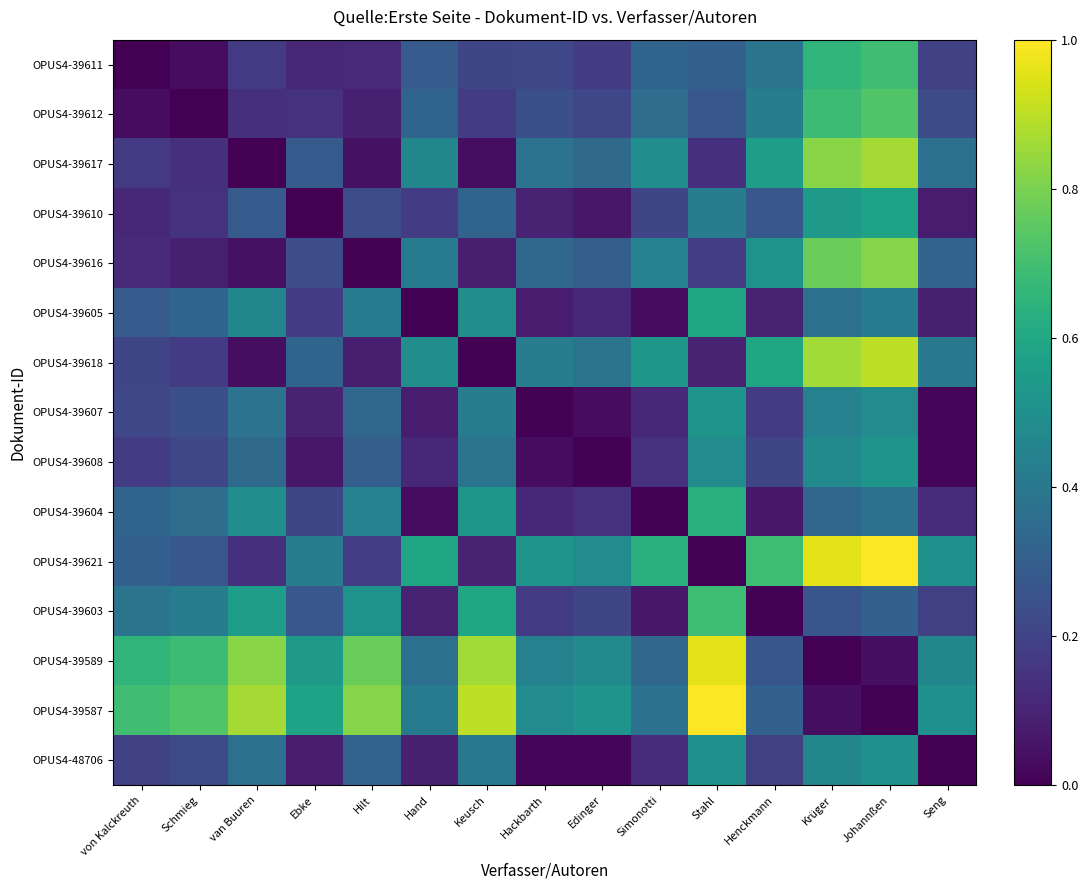

What is the total value across all series at Schmieg?

4.1